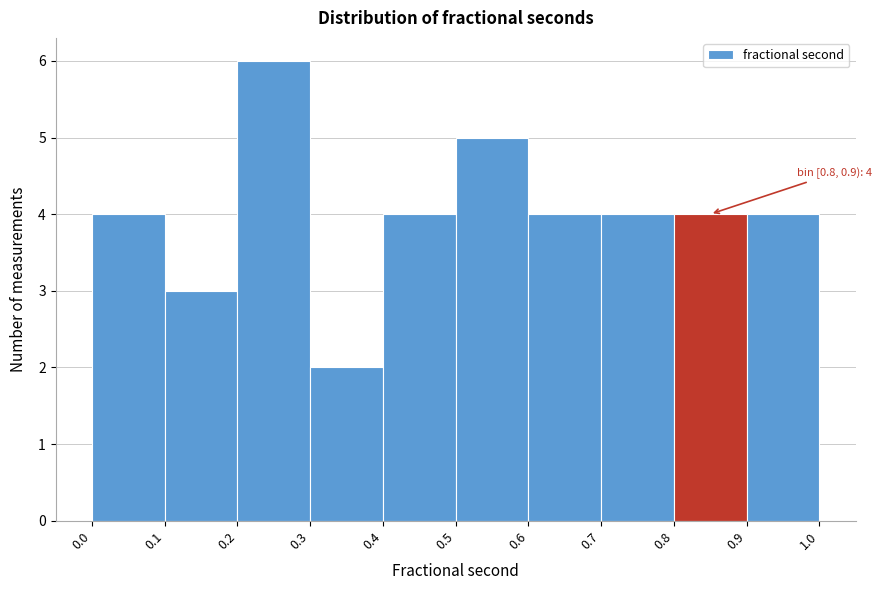

Over which range of the x-axis is the bar tallest?

0.2 to 0.3